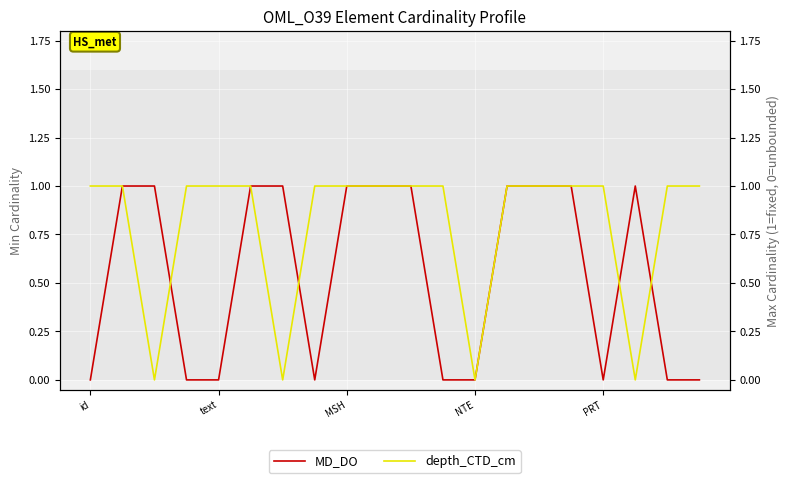

Reading left to right, what are all the values shown in this chart?

MD_DO: 0	1	1	0	0	1	1	0	1	1	1	0	0	1	1	1	0	1	0	0
depth_CTD_cm: 1	1	0	1	1	1	0	1	1	1	1	1	0	1	1	1	1	0	1	1